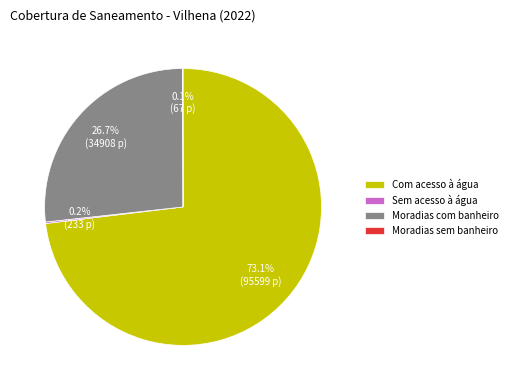

What is the largest slice in the pie chart?

Com acesso à água